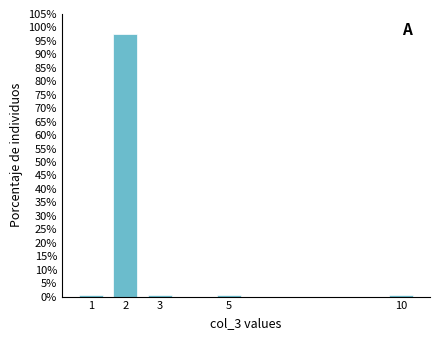

Reading left to right, what are all the values shown in this chart?

1=0.6	2=97.5	3=0.6	5=0.6	10=0.6